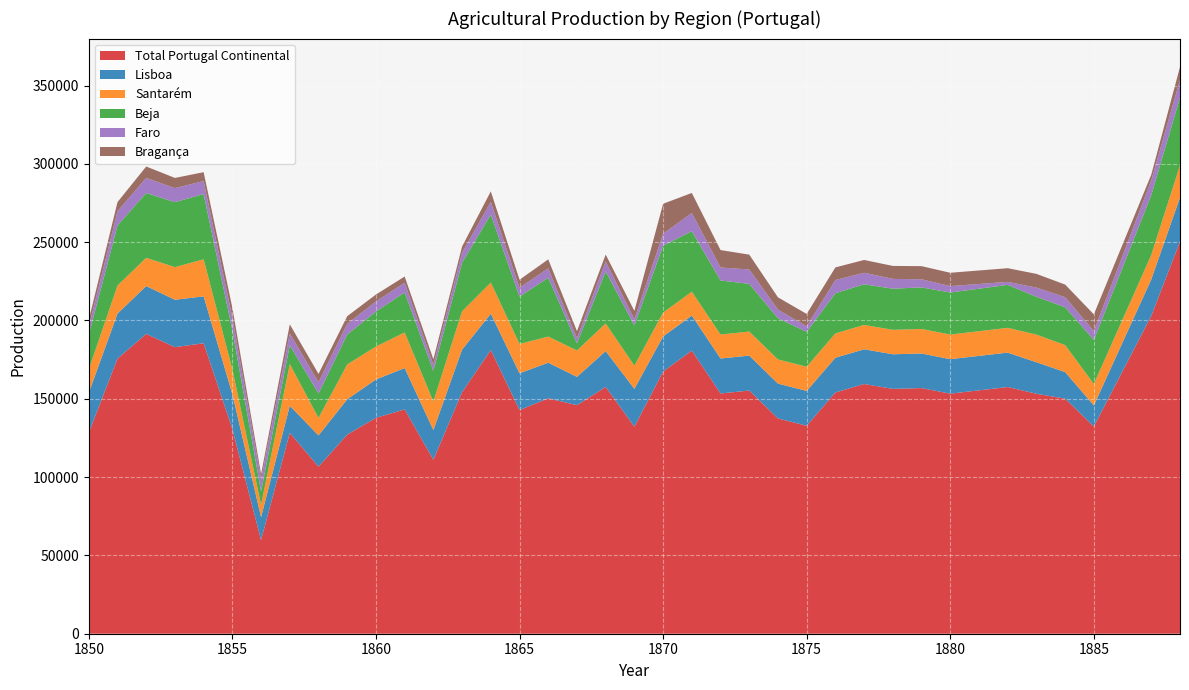

Reading right to left, list all the values displayed in this chart.

Total Portugal Continental: 250359	202954	167636	132318	150093	153206	157521	155397	153274	156832	156319	159454	154044	132797	137448	155273	153390	180791	167410	132186	157564	145932	150318	142794	181139	154224	111099	143226	137855	127140	106666	128261	59799	130742	185456	182972	191444	175636	128364
Lisboa: 28181	23271	18362	13452	16948	20140	21964	22001	22037	22074	22111	22147	22184	22221	22257	22294	22331	22367	22404	24168	22872	18063	22744	23506	23223	27167	18924	26399	24486	22572	19937	17303	14668	22303	29938	30245	30552	28728	25460
Santarém: 20571	15656	14668	13680	17252	17632	15808	15757	15707	15656	15605	15555	15504	15453	15403	15352	15301	15251	15200	14820	17678	16851	16675	18694	19857	24464	18240	22740	21022	22192	11172	26600	7904	15783	23661	20837	18012	17936	14896
Beja: 43168	38152	33136	28120	24168	24155	27436	27141	26846	26551	26256	25961	25666	22264	26352	30440	34528	38616	42704	25688	33246	4550	37531	30248	43396	31059	19608	25536	22344	19152	15605	12059	8512	25074	41636	41490	41344	38380	22116
Faro: 11370	9454	7539	5624	6434	5852	1914	3001	4088	5175	6262	7349	8436	3496	5468	9196	8284	11628	7656	3952	6378	3360	5975	5610	8132	6384	3876	6210	6441	6782	7123	7464	7805	8047	8289	8971	9652	9044	5320
Bragança: 8246	3629	7173	10716	8029	8771	8740	8627	8513	8400	8286	8173	8060	7946	7833	9478	11123	12768	19152	5320	4332	4408	5776	5168	6688	3952	3496	3952	4427	4902	5377	5852	3192	6195	5708	6502	7296	5852	4180